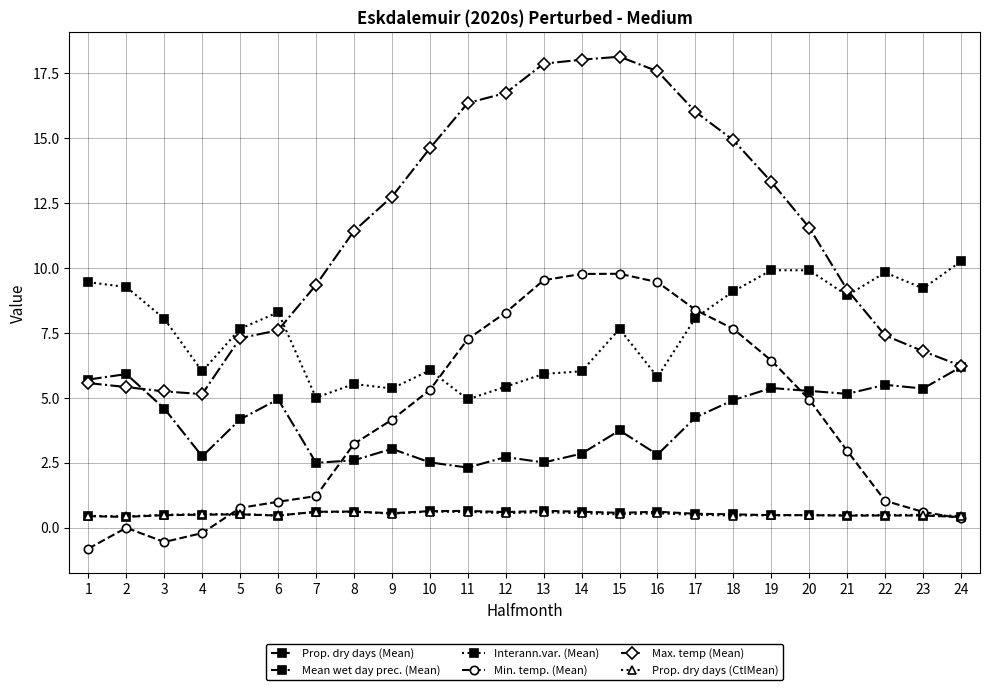

At which category does Interann.var. (Mean) reach its first local valley?

4